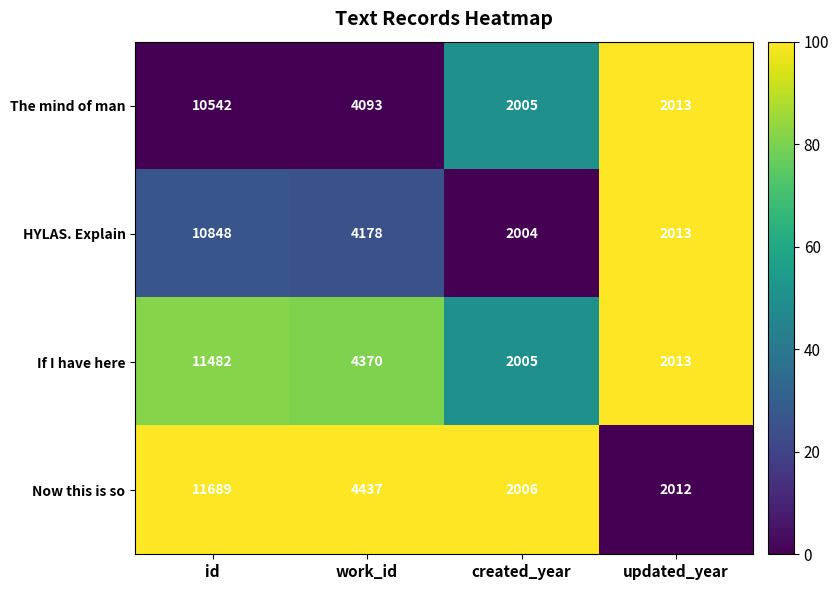

Which series has the largest range (max minus min)?

Now this is so